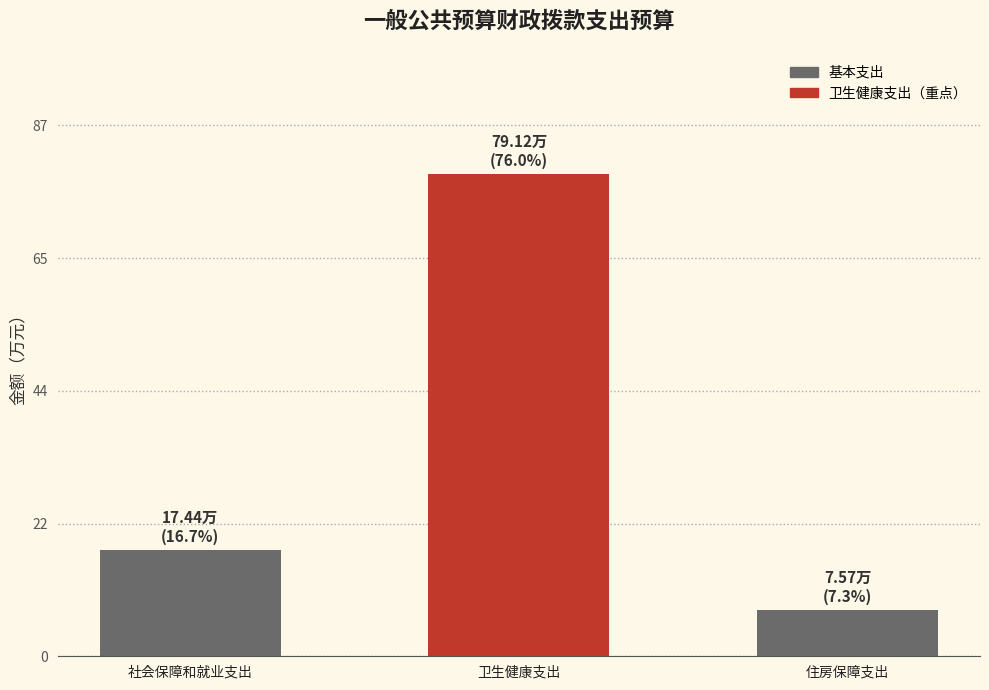

Rank the categories by value from highest to lowest.

卫生健康支出, 社会保障和就业支出, 住房保障支出